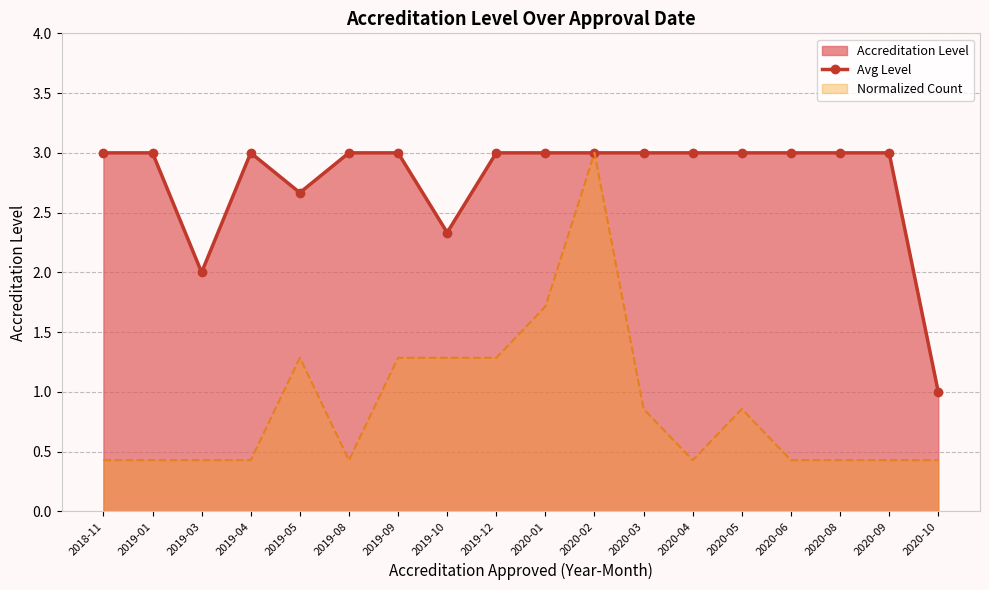

Rank the categories by value from lowest to highest.

2020-10, 2019-03, 2019-10, 2019-05, 2018-11, 2019-01, 2019-04, 2019-08, 2019-09, 2019-12, 2020-01, 2020-02, 2020-03, 2020-04, 2020-05, 2020-06, 2020-08, 2020-09